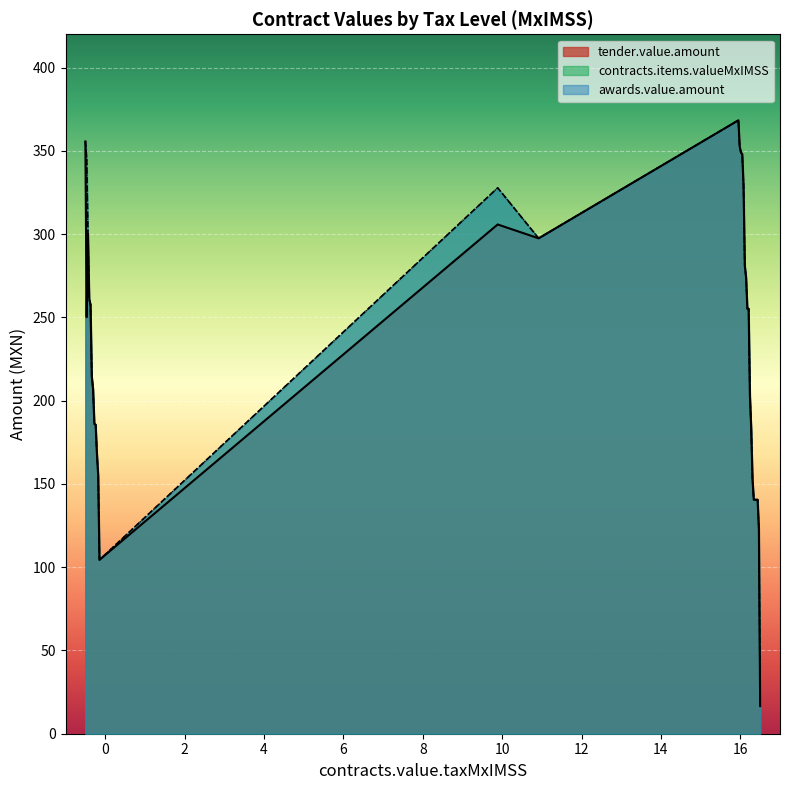

Rank the series at 11 from highest to lowest value.

tender.value.amount, contracts.items.valueMxIMSS, awards.value.amount